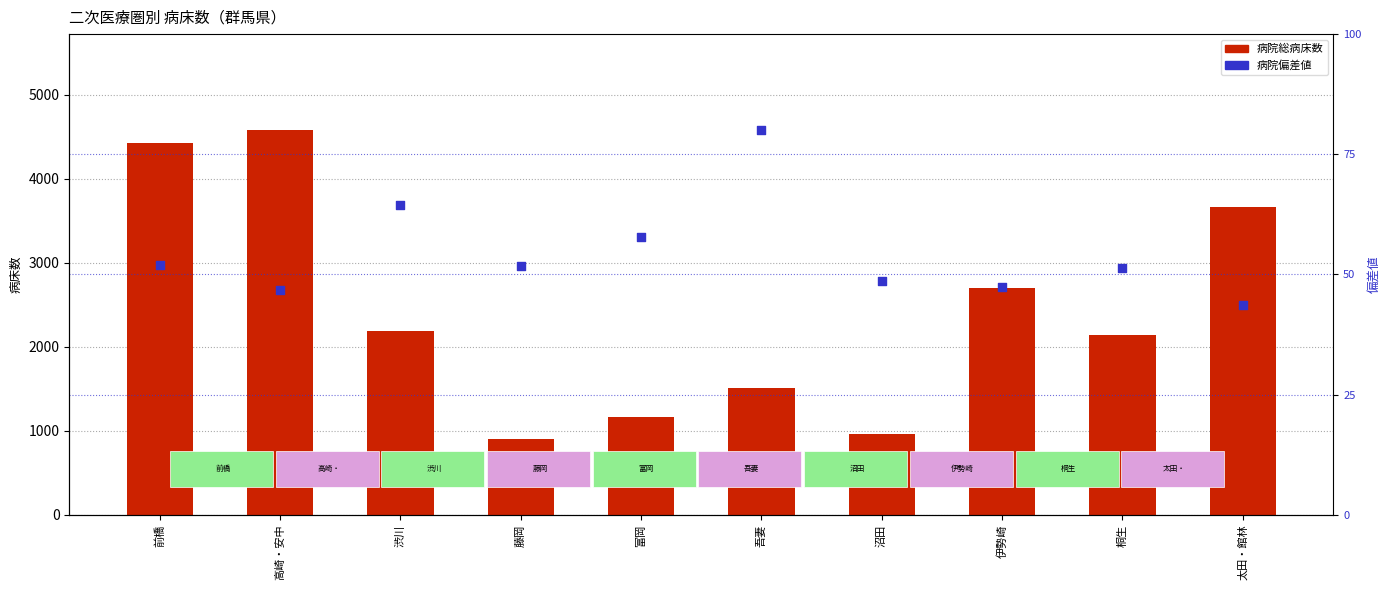

What are all the series names shown in the legend?

病院総病床数, 病院偏差値